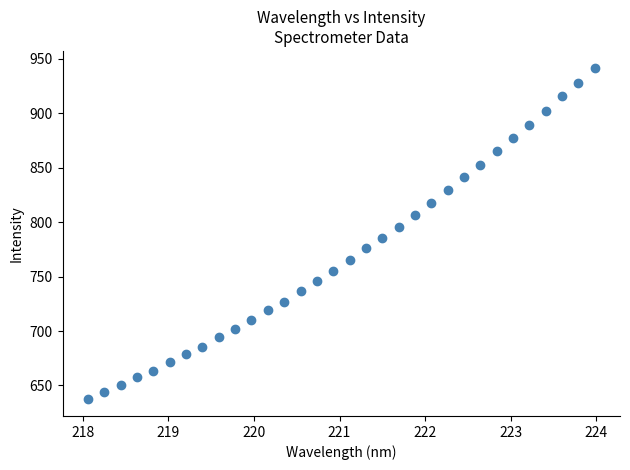

What is the range of Y values (max minus min)?

304.7